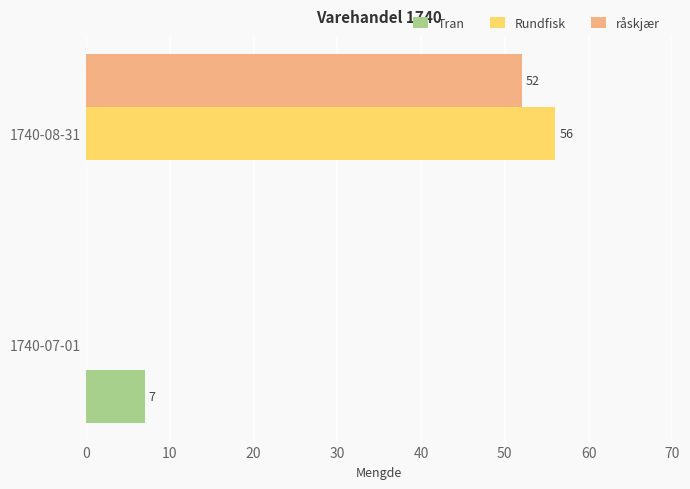

What is the maximum value shown in the chart?

56